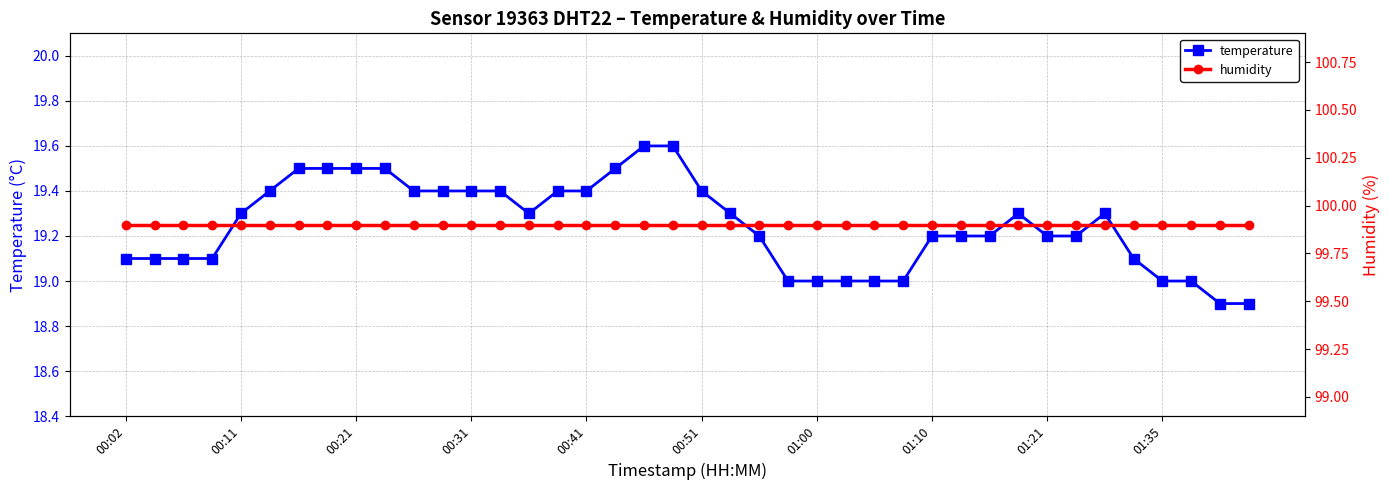

What is the lowest value of the humidity series?

99.9